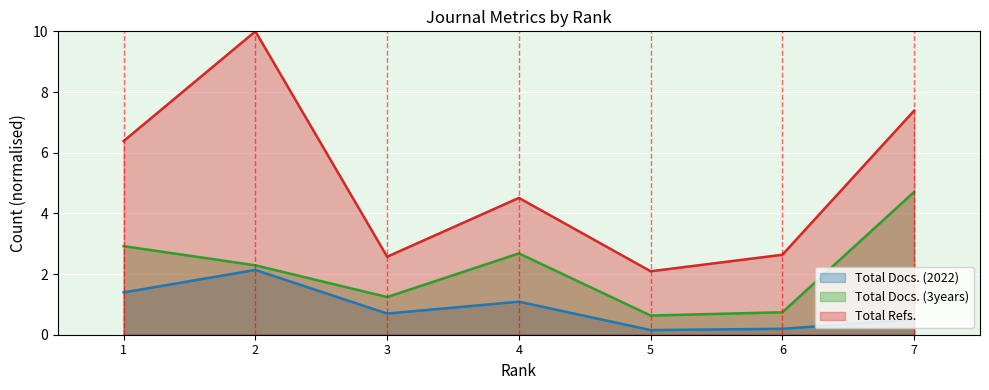

True or false: Total Refs. and Total Docs. (2022) intersect in this chart.

False